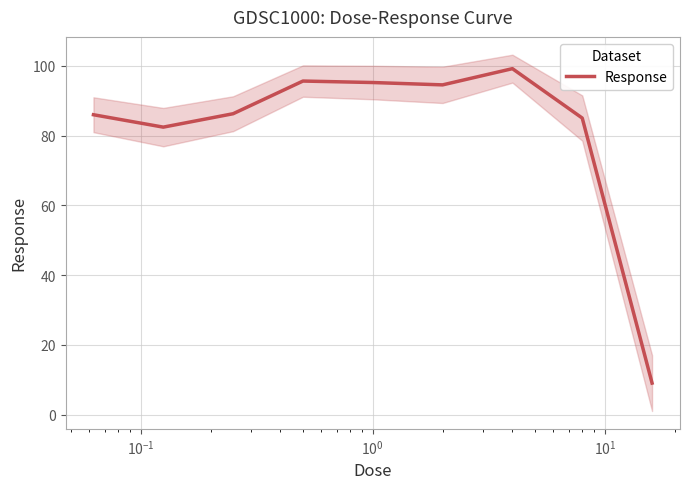

True or false: there are more than 0 points higher than both neighbors.

True